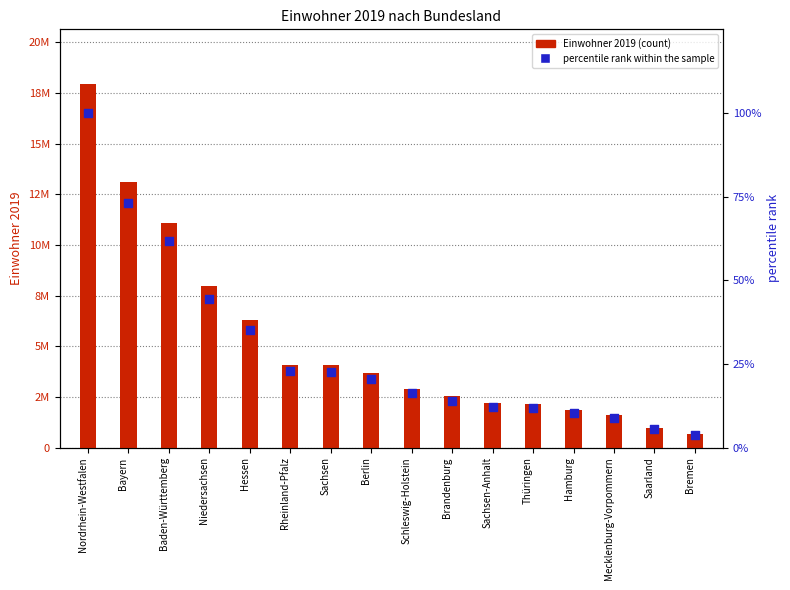

Which series contains the highest Y value?

Einwohner 2019